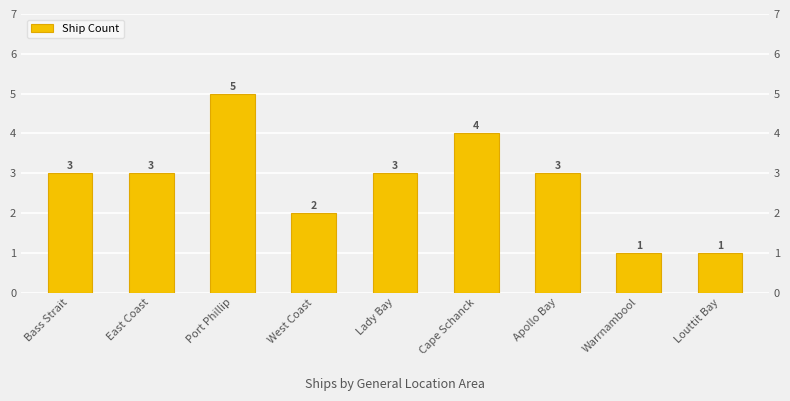

Count the values in the range 2 to 3.

5